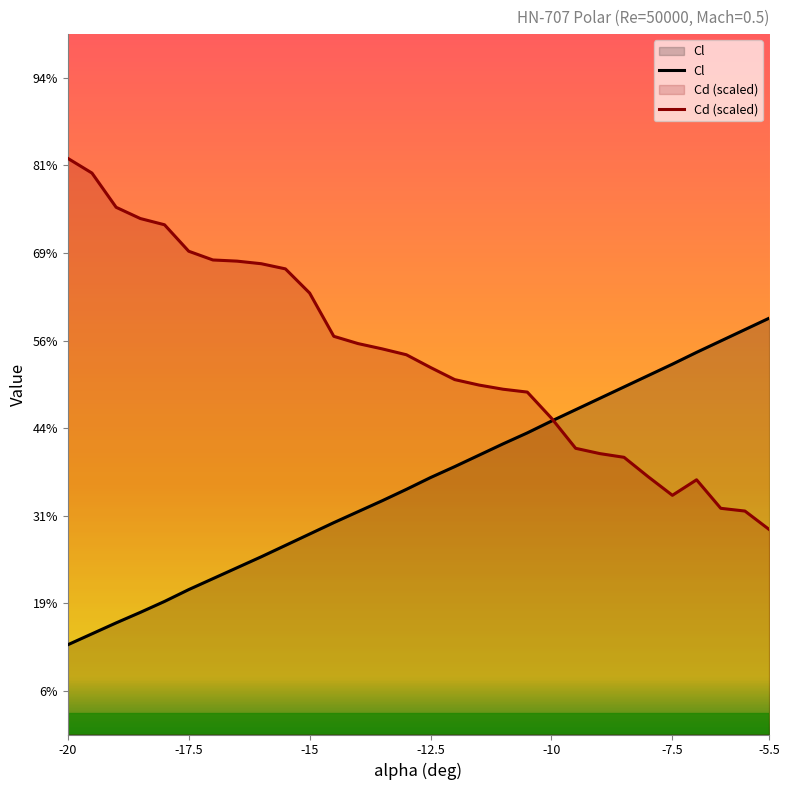

Rank the categories by Cd value from lowest to highest.

-5.5, -6, -6.5, -7.5, -7, -8, -8.5, -9, -9.5, -10, -10.5, -11, -11.5, -12, -12.5, -13, -13.5, -14, -14.5, -15, -15.5, -16, -16.5, -17, -17.5, -18, -18.5, -19, -19.5, -20